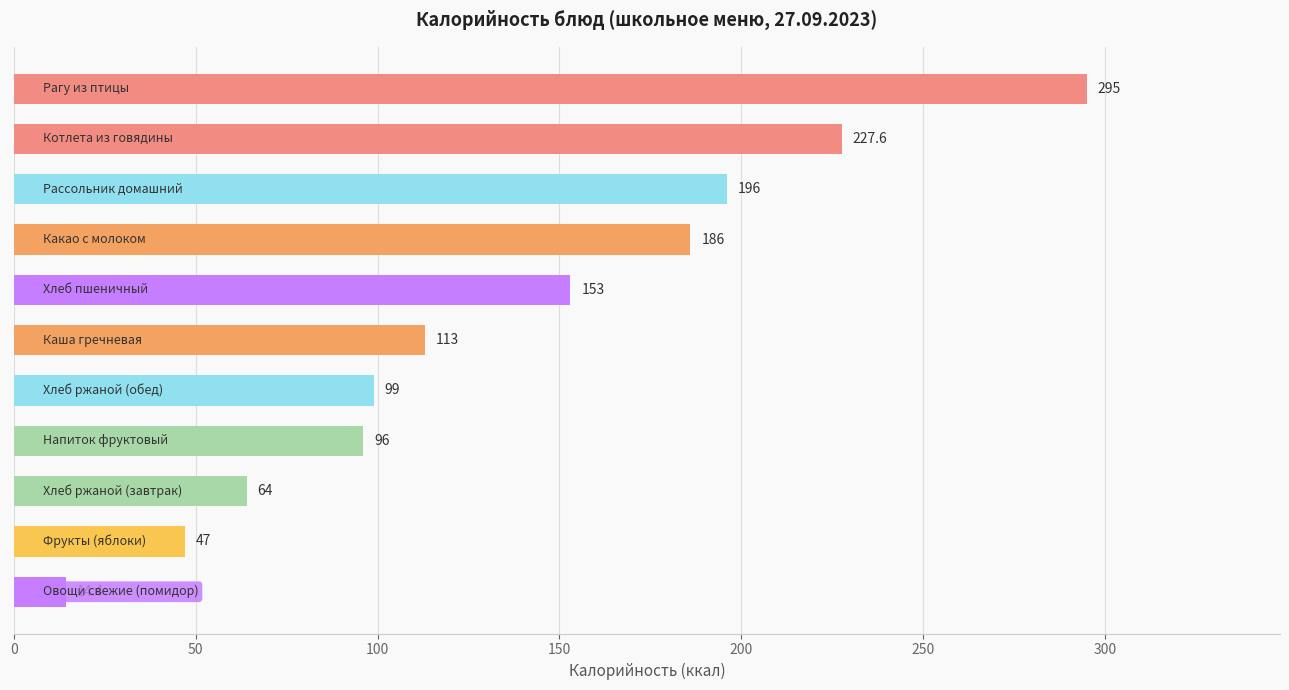

What is the difference between the maximum and minimum values?

280.6